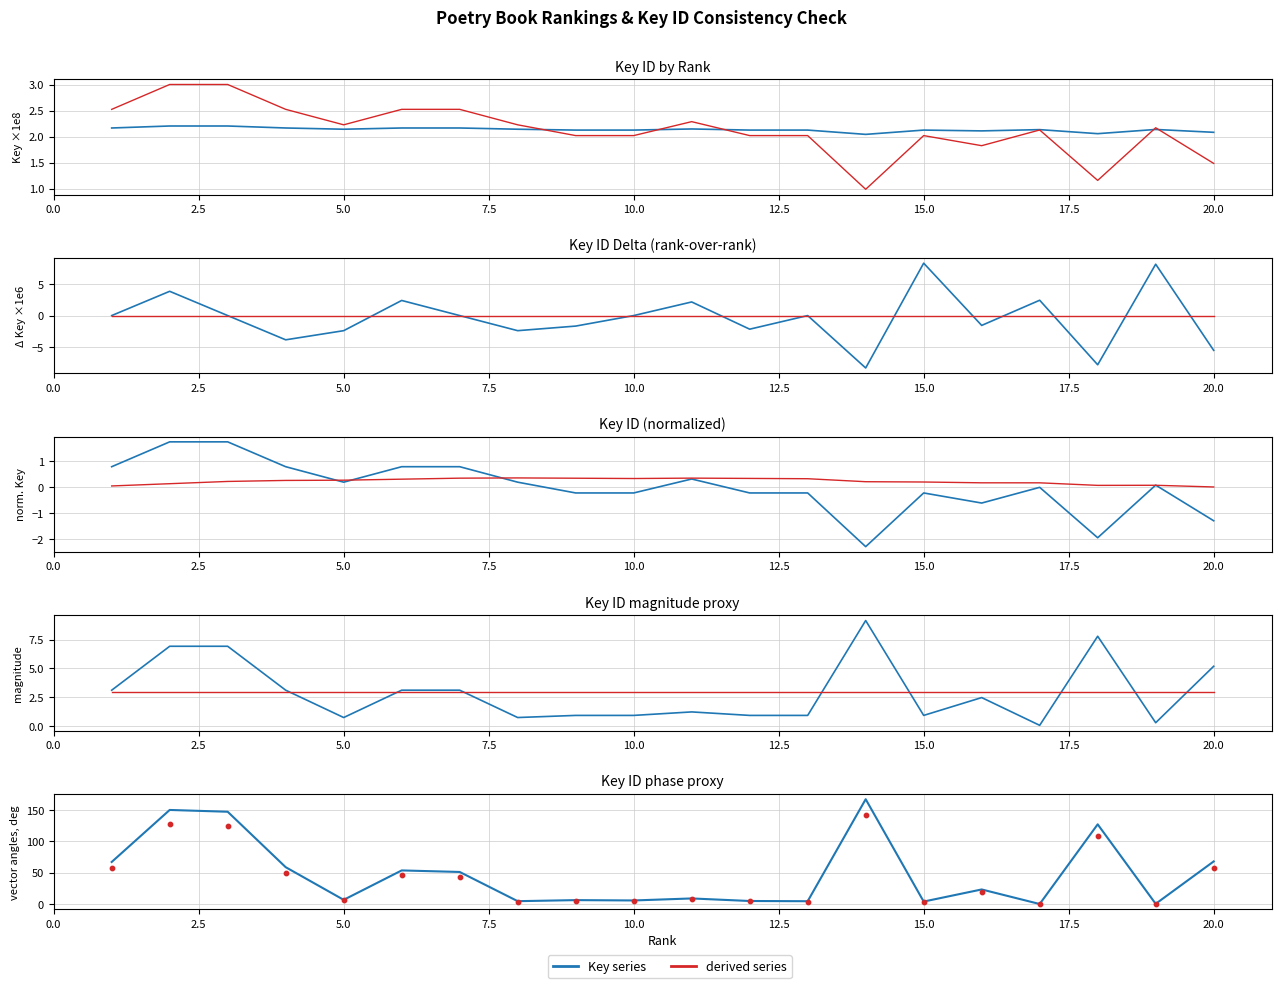

Which has a higher value, 1 or 20?

1